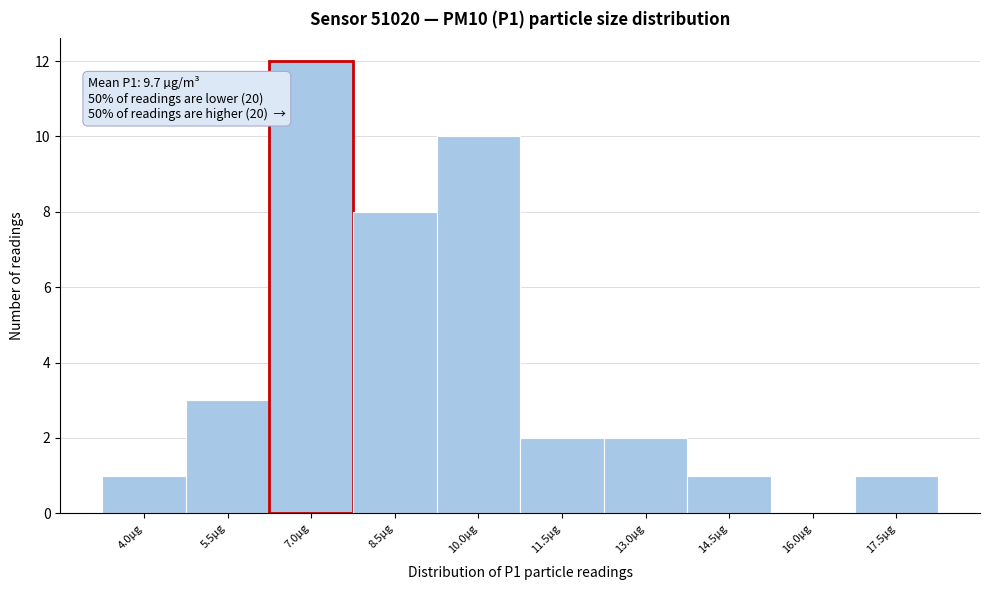

Reading left to right, extract all data points from this chart.

4.0µg=1	5.5µg=3	7.0µg=12	8.5µg=8	10.0µg=10	11.5µg=2	13.0µg=2	14.5µg=1	16.0µg=0	17.5µg=1